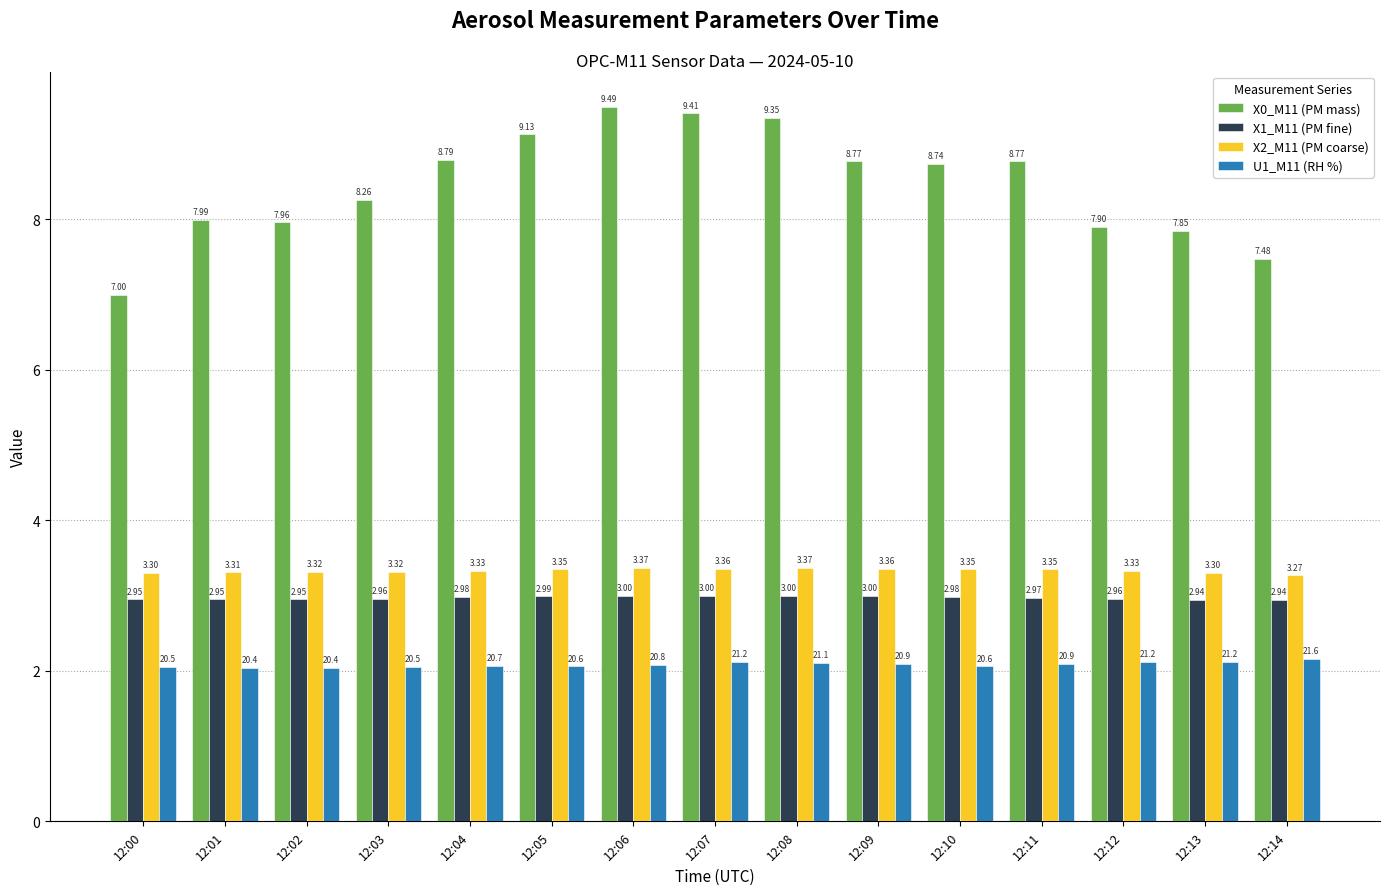

Rank the series by their maximum value, from lowest to highest.

U1_M11 (RH %), X1_M11 (PM fine), X2_M11 (PM coarse), X0_M11 (PM mass)